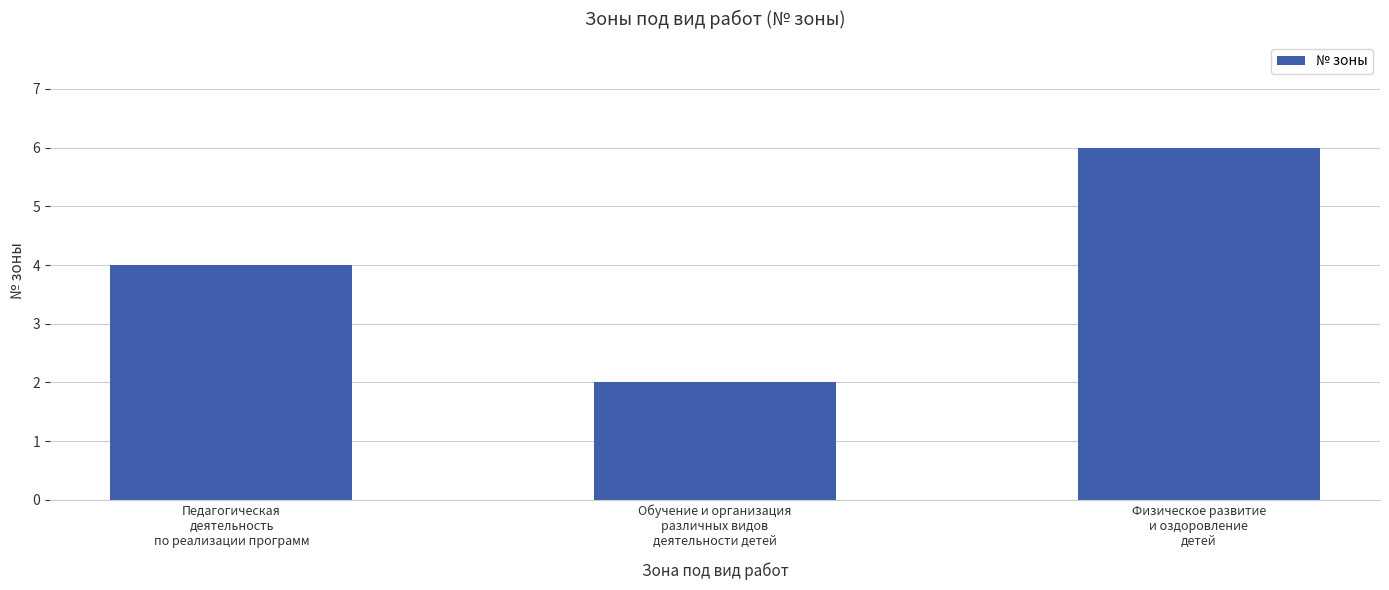

Is it true that the value at Педагогическая
деятельность
по реализации программ is 4?

True